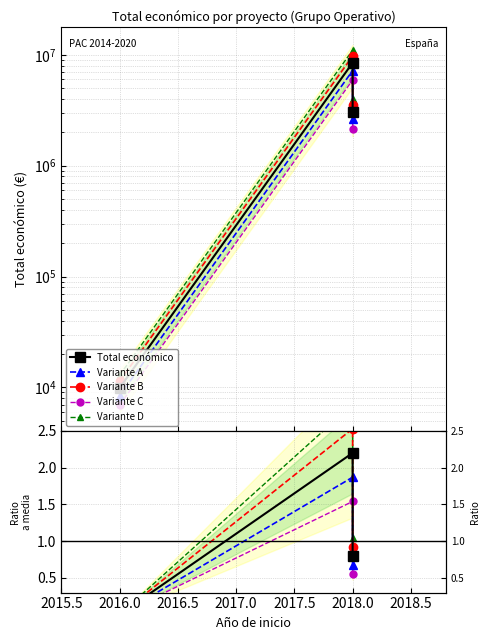

What is the maximum value for Variante A?

1.9